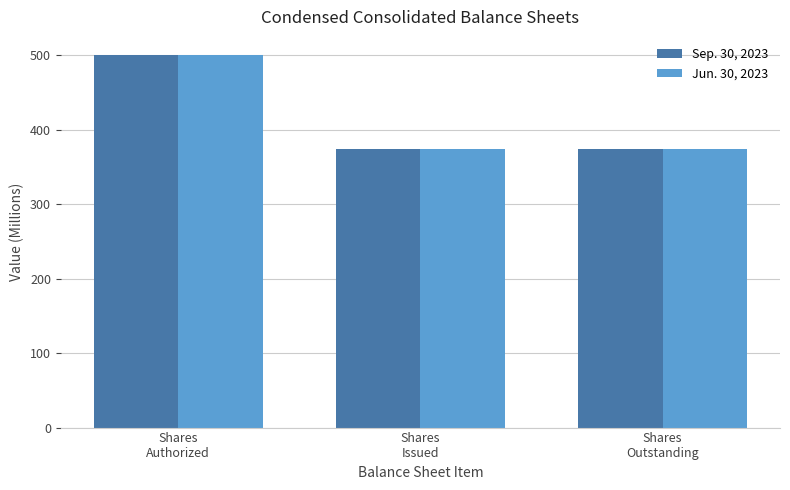

How many bars are there in each group?

2